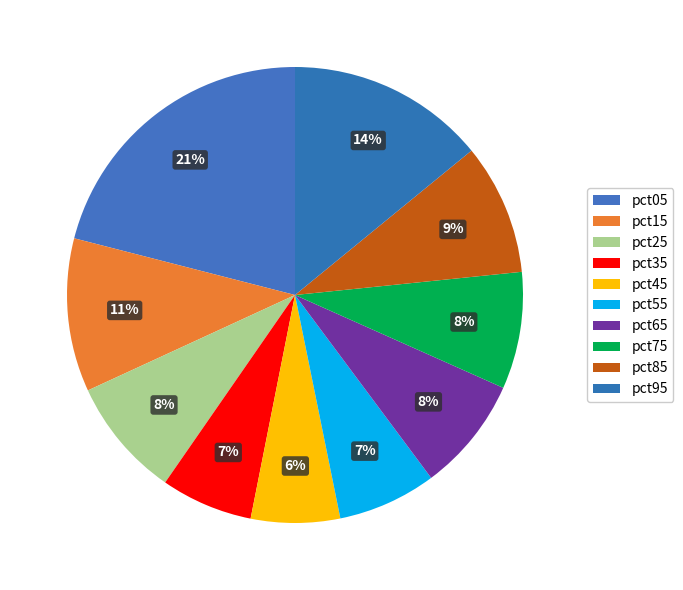

How many segments does this pie chart have?

10